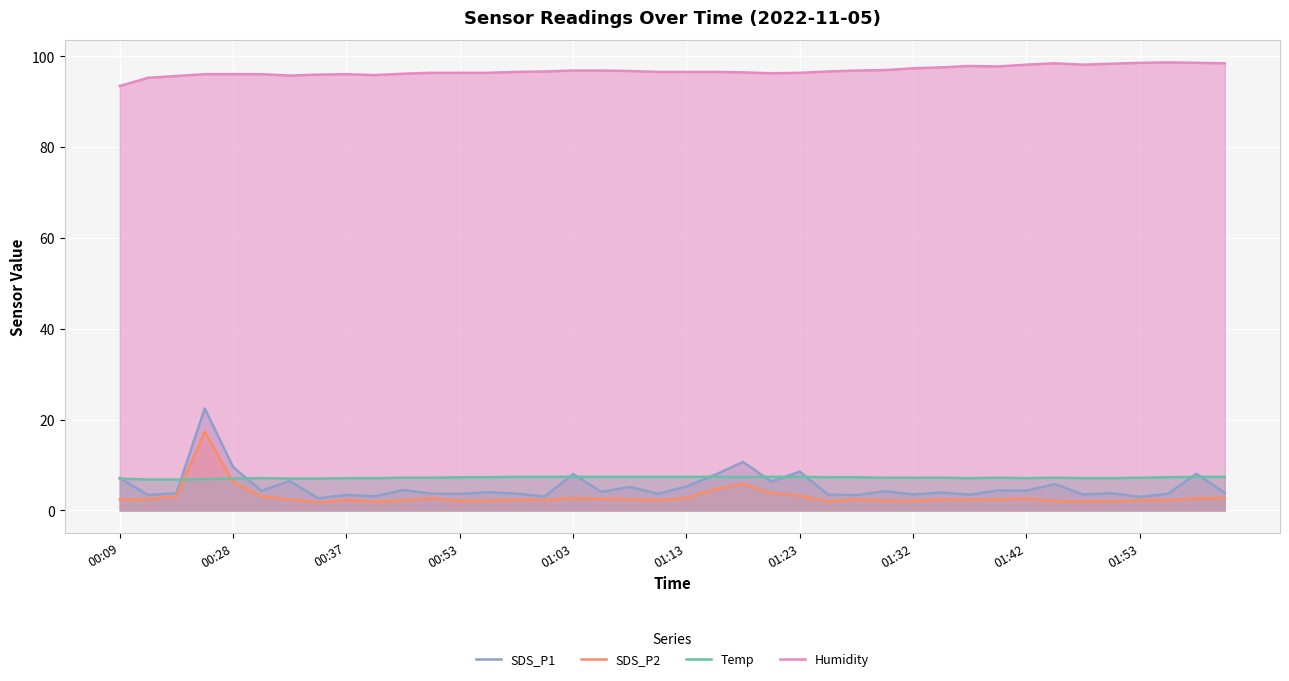

Count the number of categories in the chart.

40